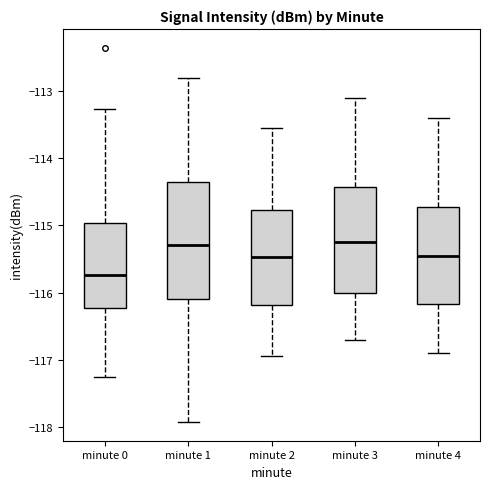

Which box's median line is the lowest?

minute 0